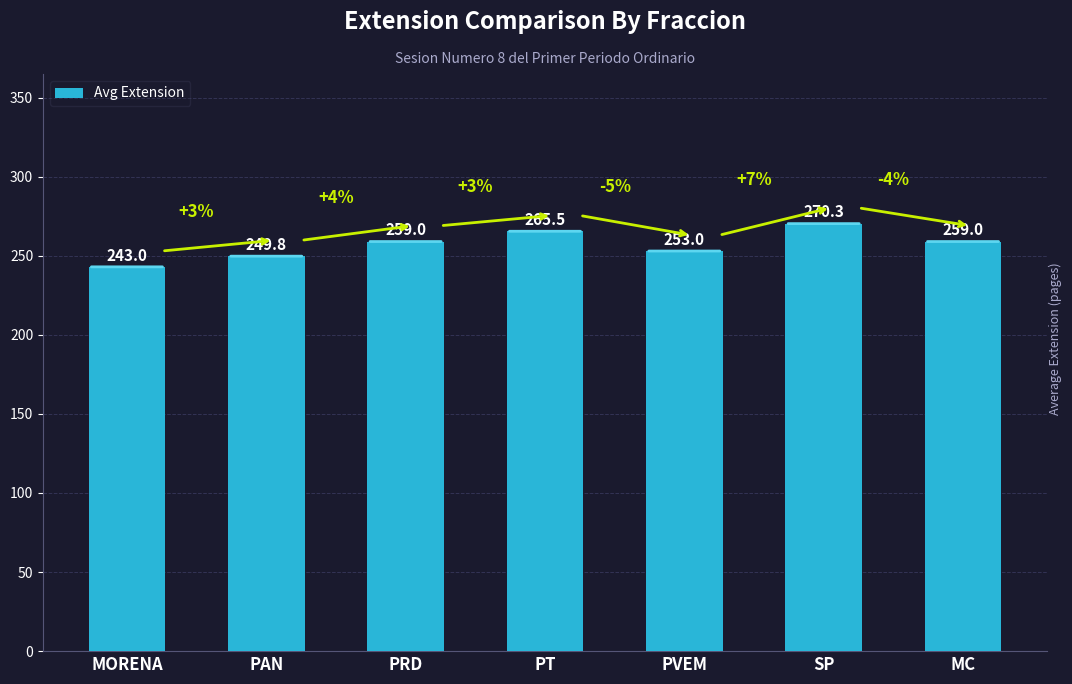

What is the average value?

257.1